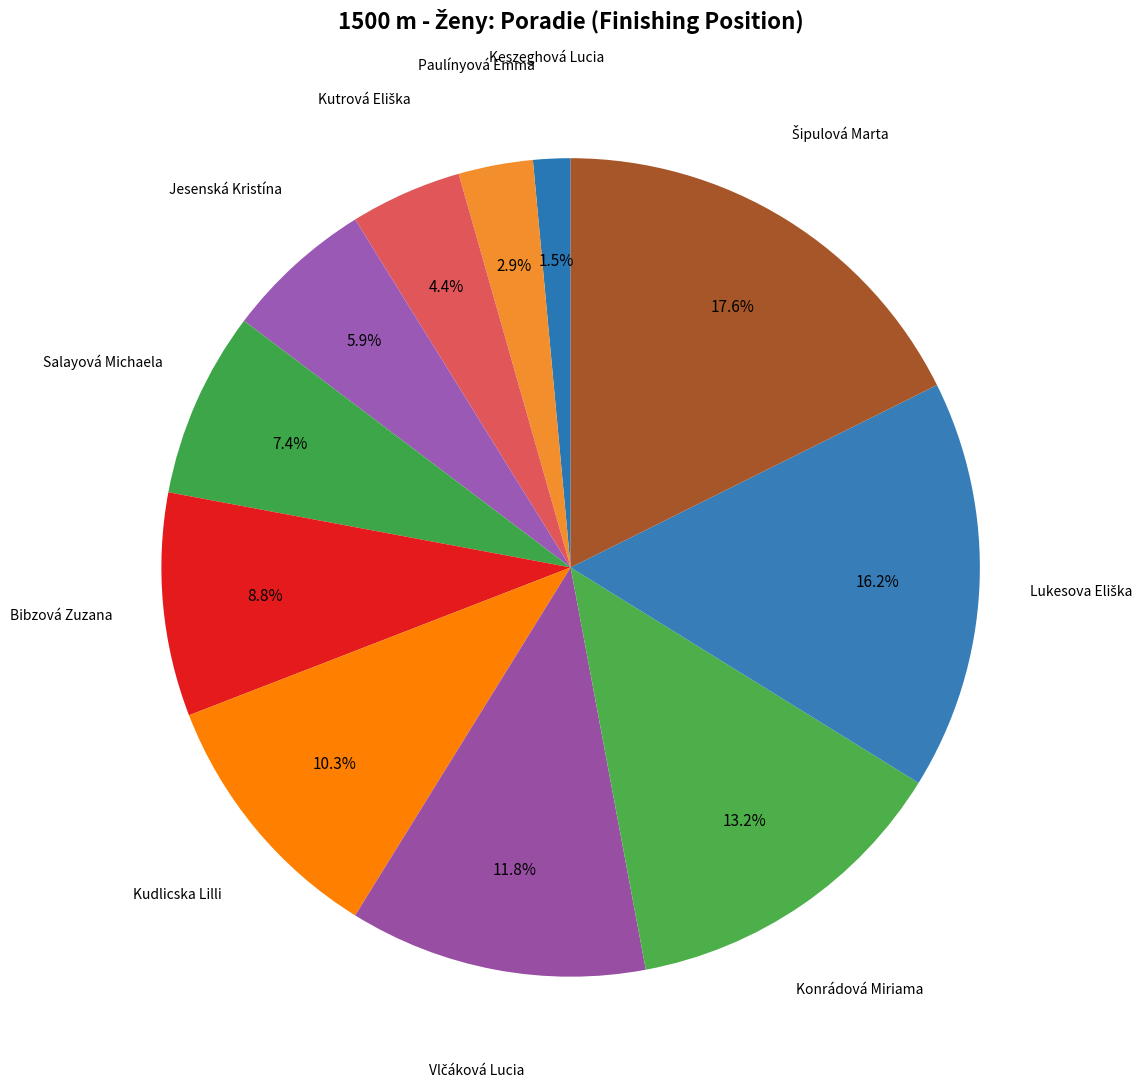

What portion of the pie excludes Salayová Michaela?

92.6%